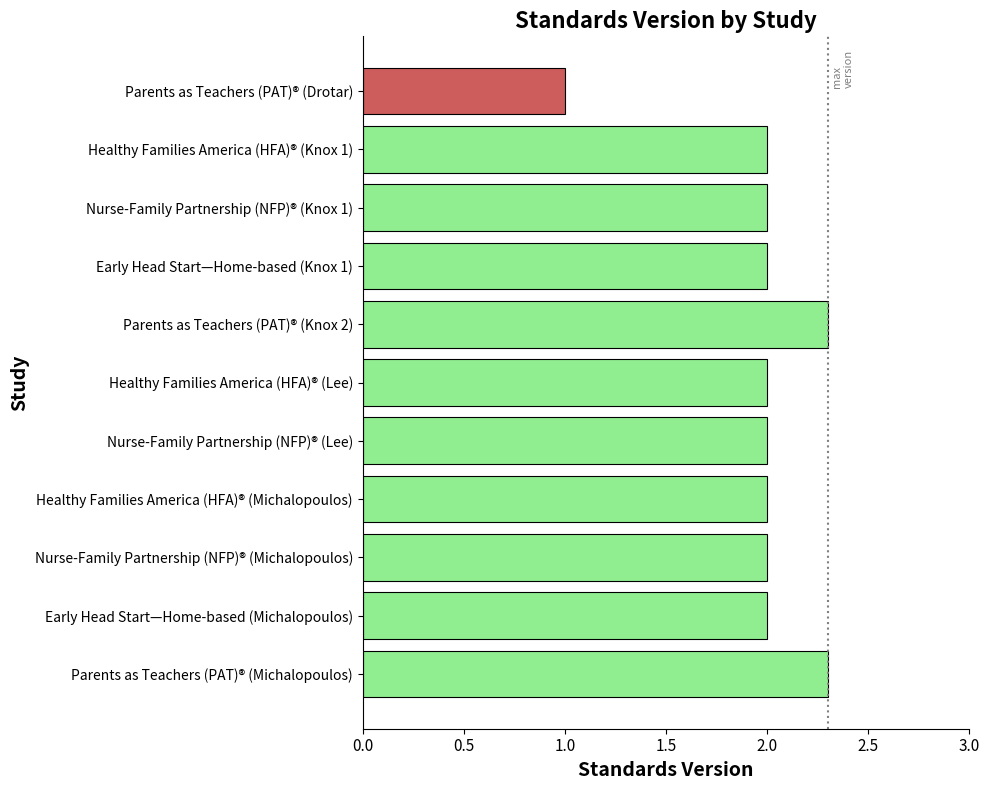

What is the change in value from Parents as Teachers (PAT)® (Drotar) to Parents as Teachers (PAT)® (Knox 2)?

+1.3